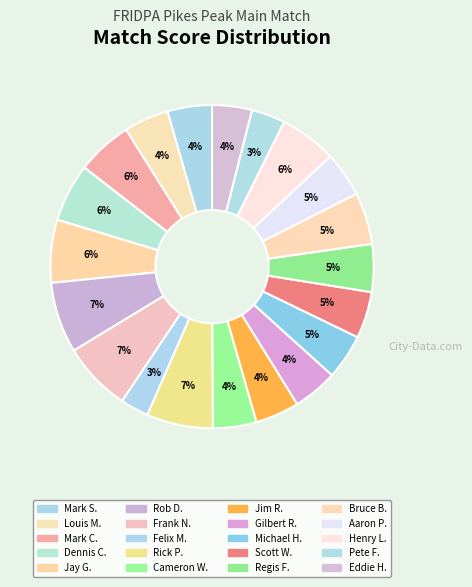

Is there any slice that represents more than half of the pie?

No